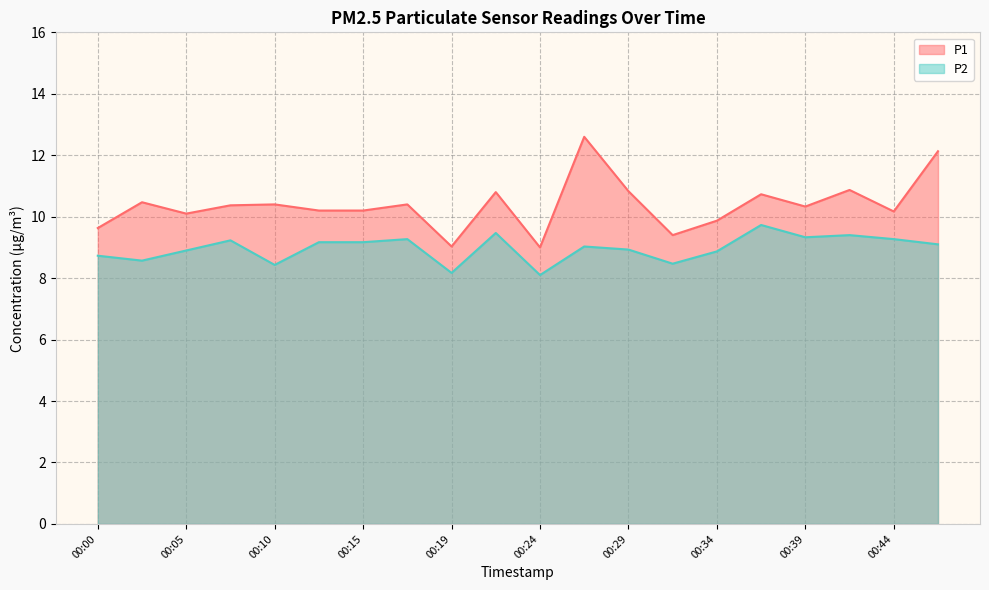

What is the value of the P2 point at the 1st from the left?

8.7